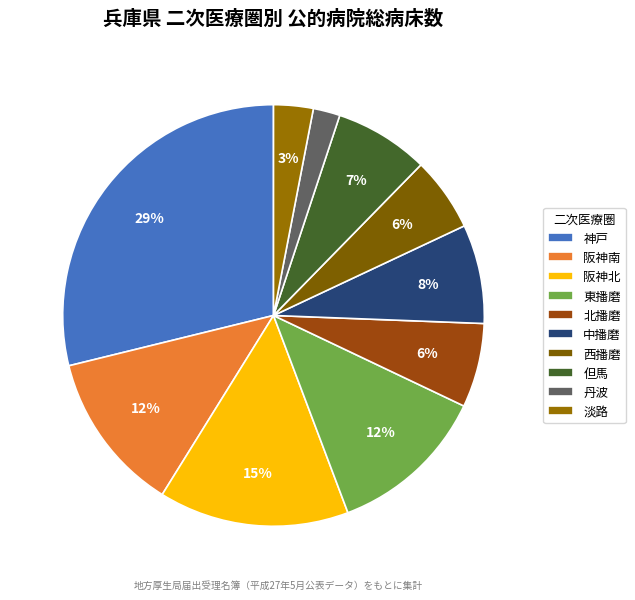

To the nearest percent, what portion does 中播磨 represent?

8%